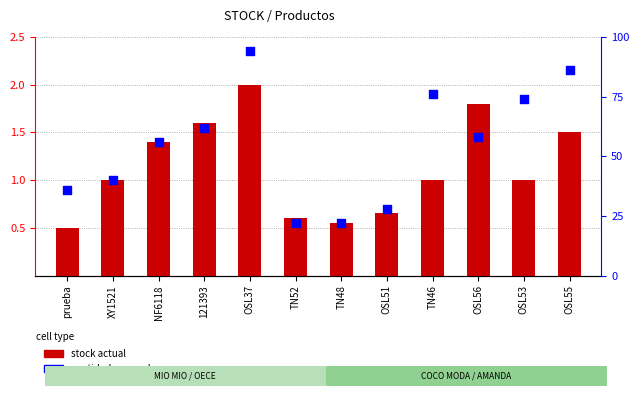

Which series contains the lowest Y value?

stock actual